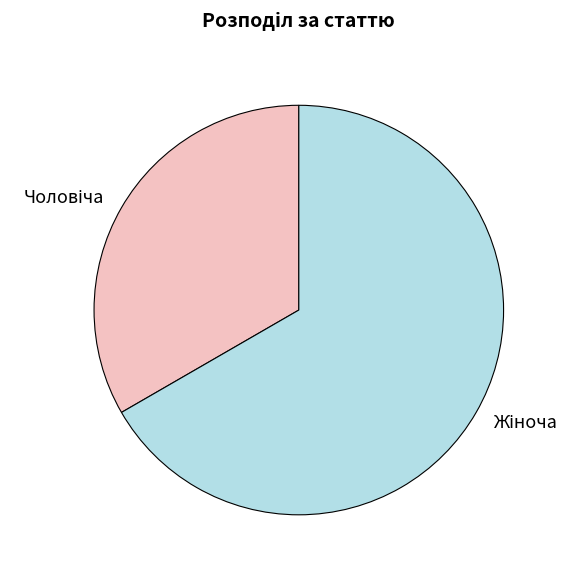

Is there any slice that represents more than half of the pie?

Yes